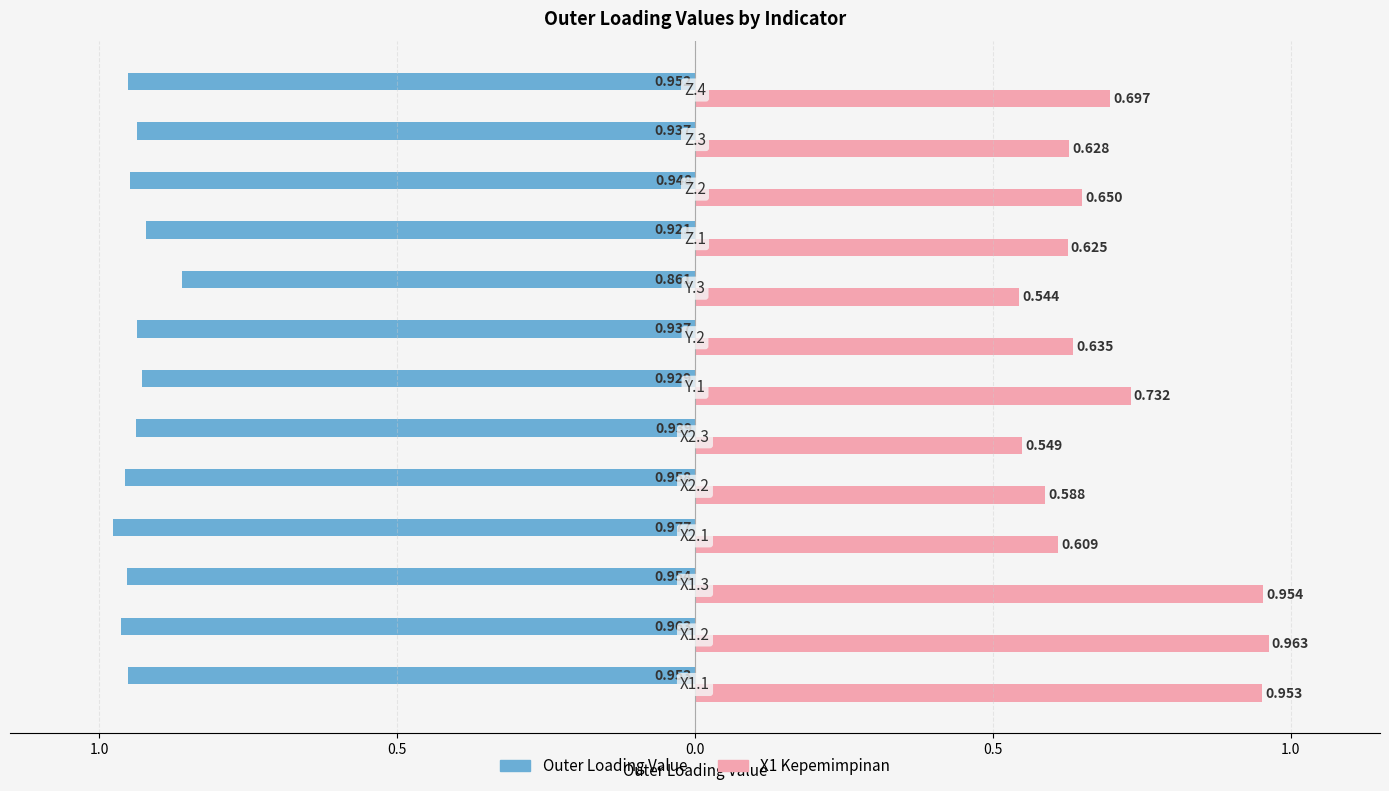

What are all the series names shown in the legend?

Outer Loading Value, X1 Kepemimpinan